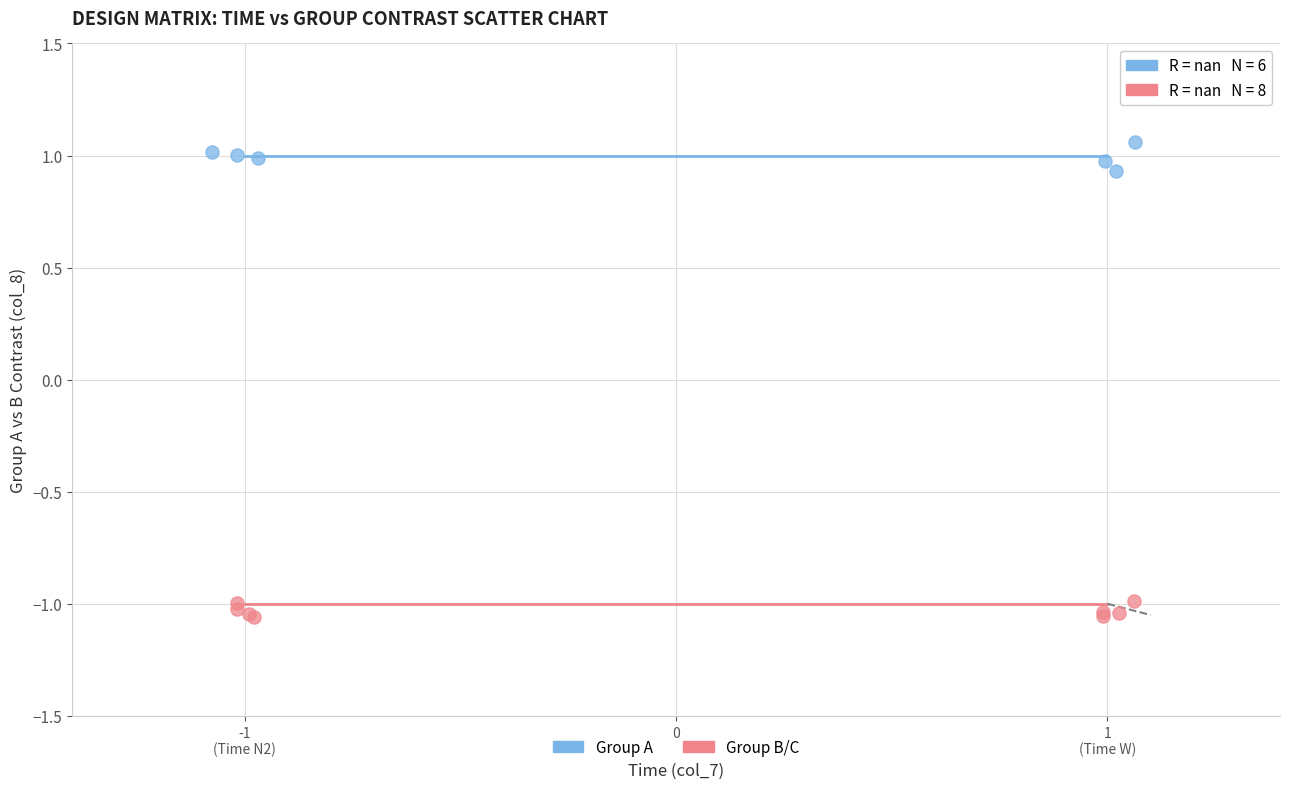

Which series contains the lowest Y value?

Group B/C